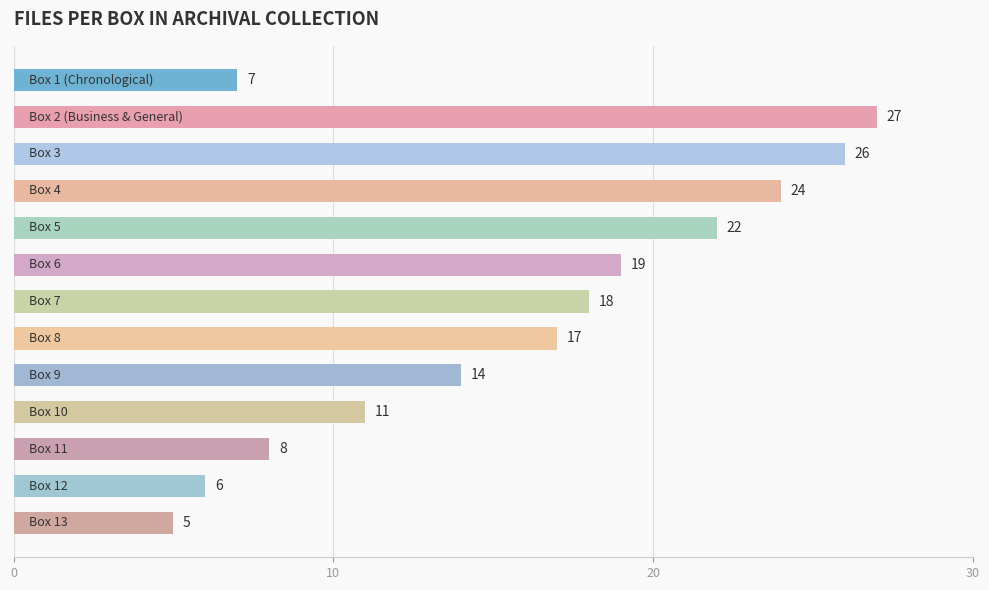

What is the value of the 12th bar from the top?

6